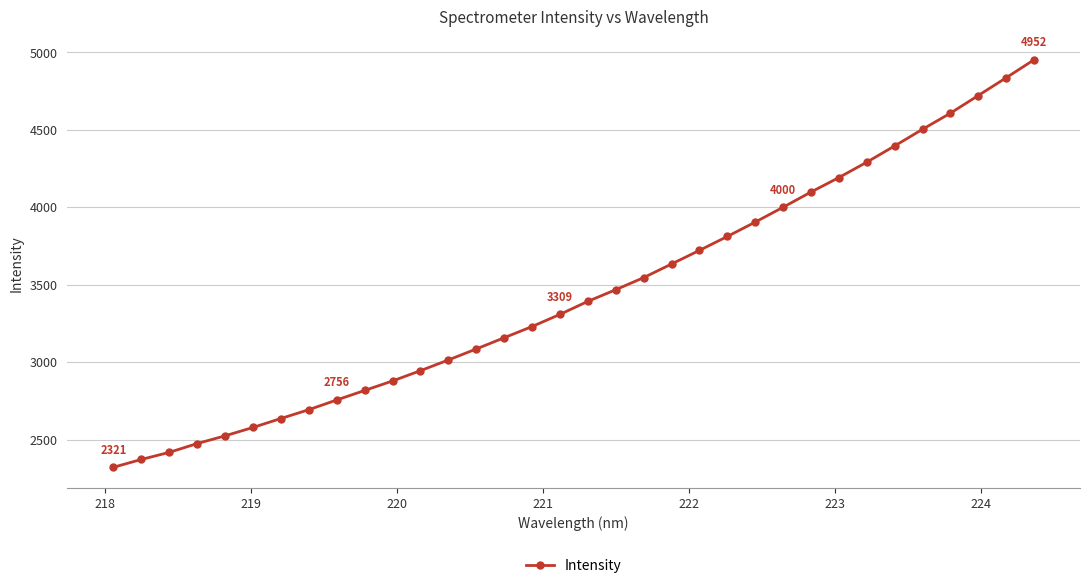

What is the average value?

3449.6